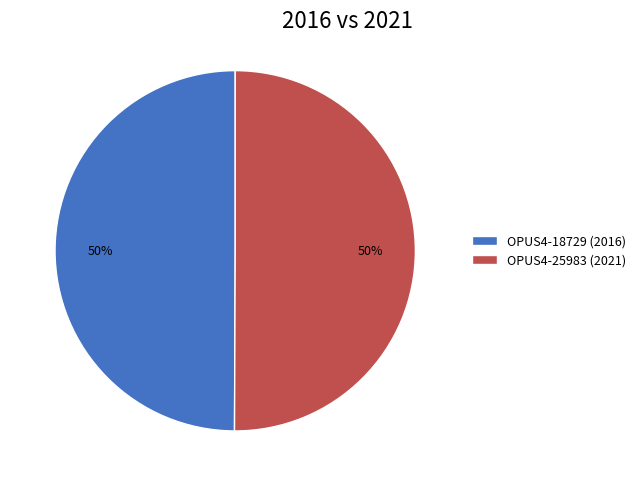

How many slices are in this pie chart?

2